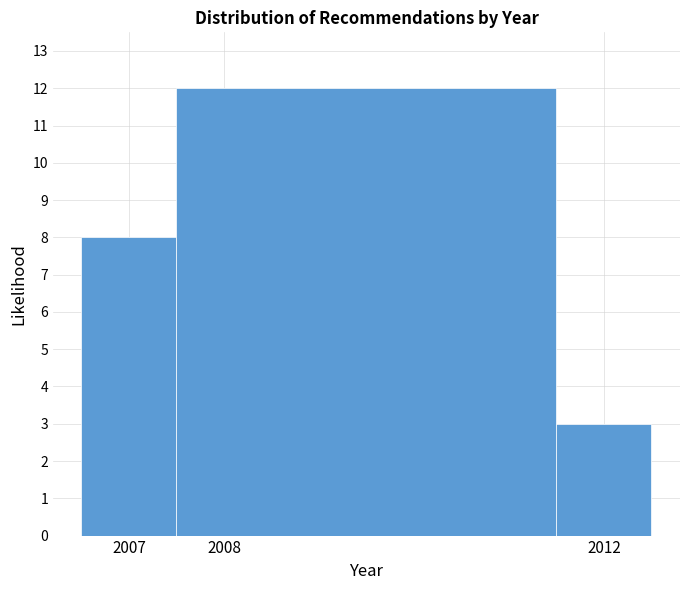

Which range on the x-axis has the tallest bar?

2007.5 to 2011.5